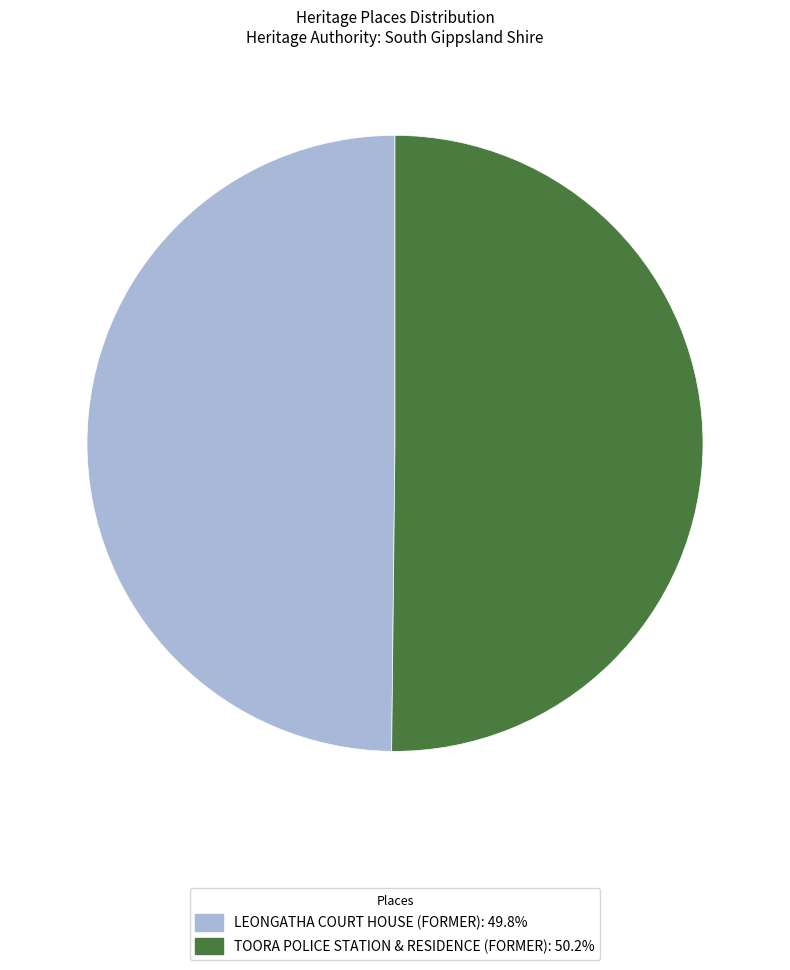

What is the ratio of the value at TOORA POLICE STATION & RESIDENCE (FORMER): 50.2% to the value at LEONGATHA COURT HOUSE (FORMER): 49.8%?

1.0